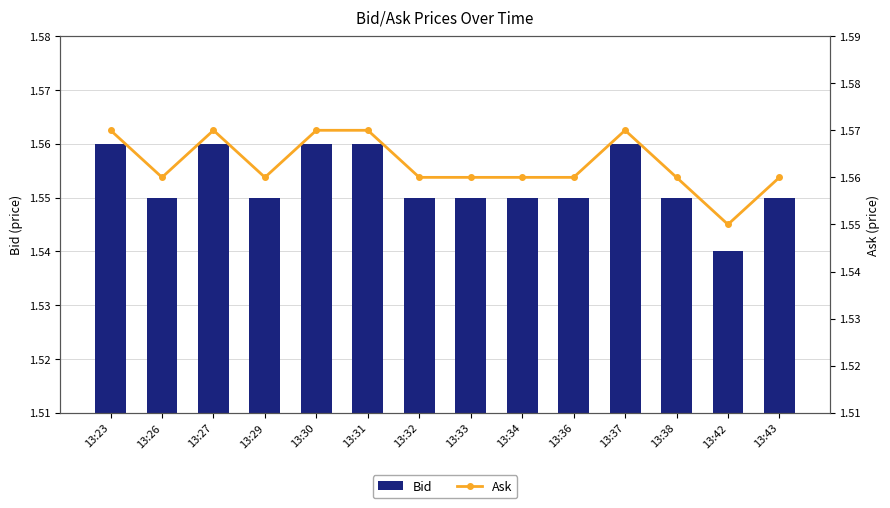

At which category is the sum across all series the highest?

13:23